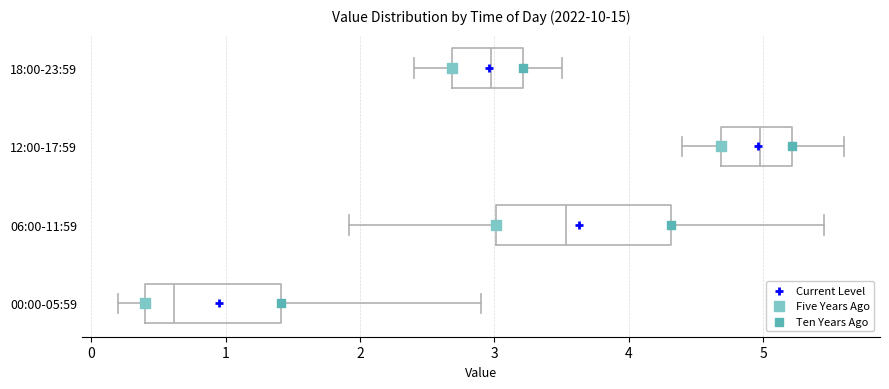

Where is the left edge of the box for 06:00-11:59 on the x-axis? The values are not printed on the chart, so give them approximately, as read against the axis.

3.0